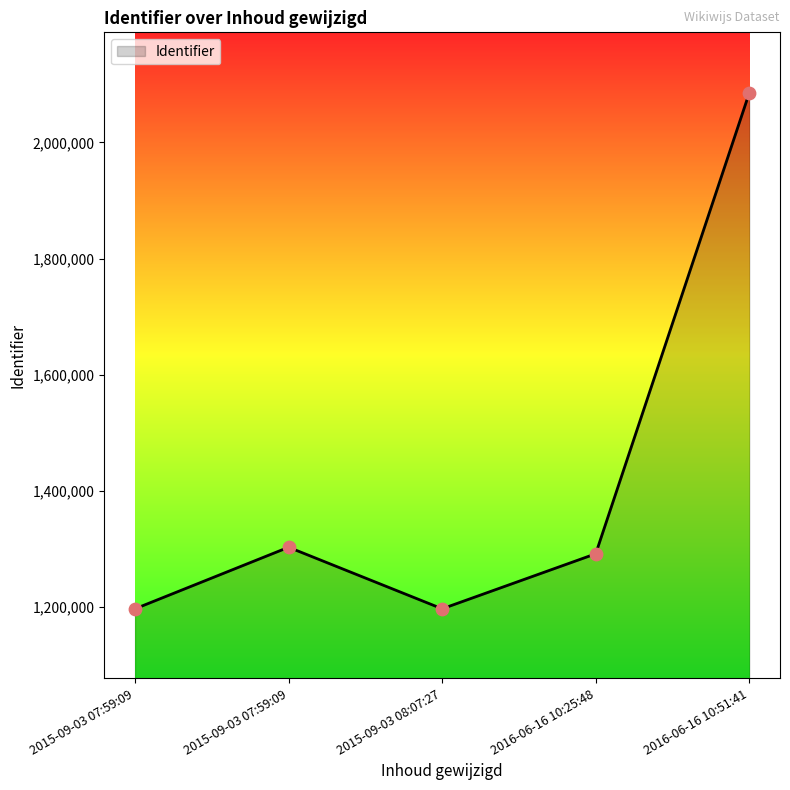

What is the change in value from 2015-09-03 07:59:09 to 2016-06-16 10:51:41?

+782265